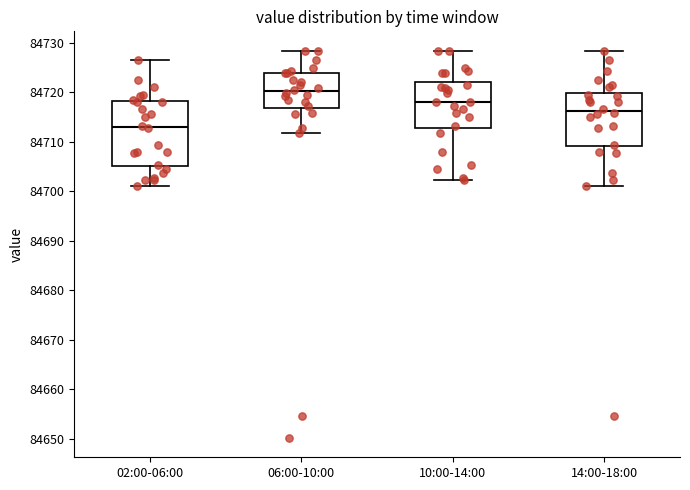

Which box has the lowest median line?

02:00-06:00